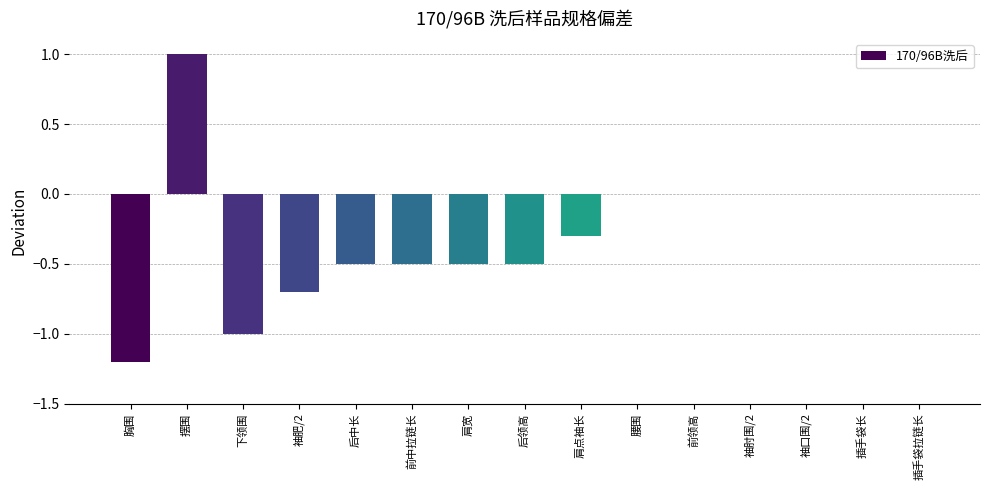

Is it true that the value at 插手袋长 is 0.9?

False